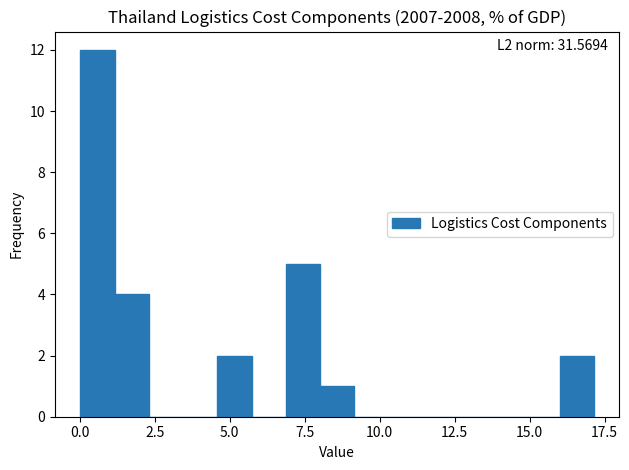

Read against the x-axis, roughly where is the centre of the tallest bar?

0.5